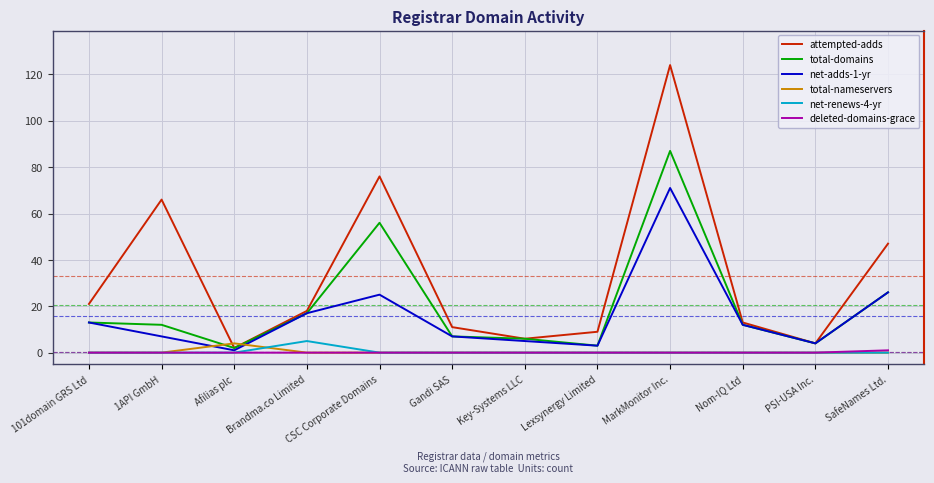

What is the total value across all series at Gandi SAS?

25